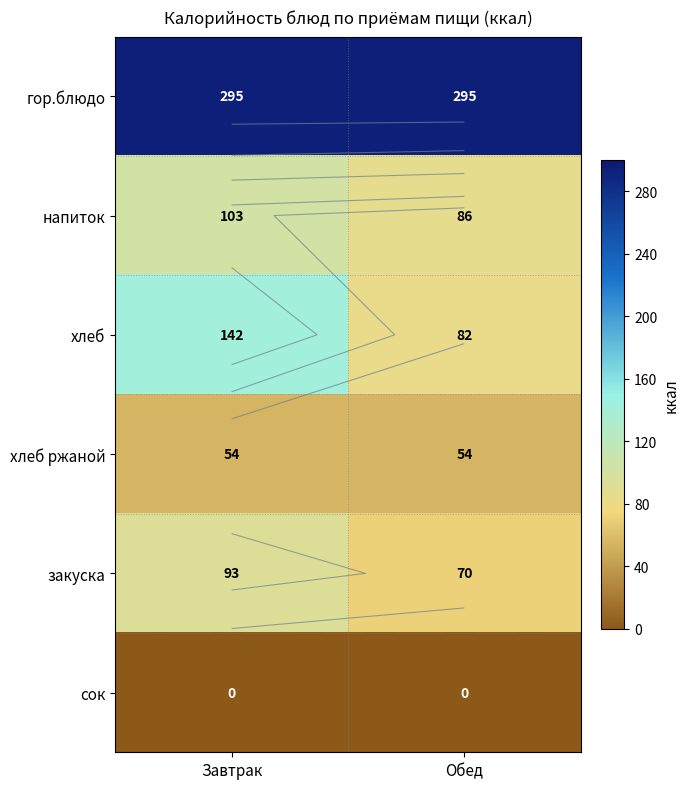

At how many categories does at least one series exceed 83?

2